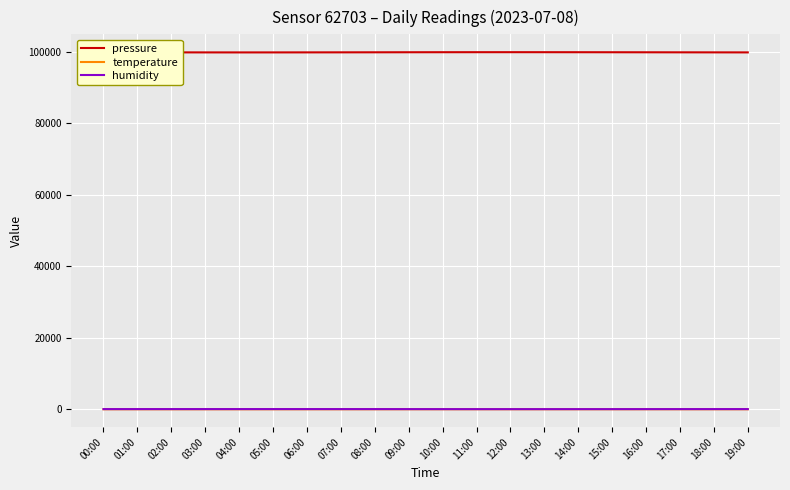

True or false: humidity and pressure cross at least once.

False